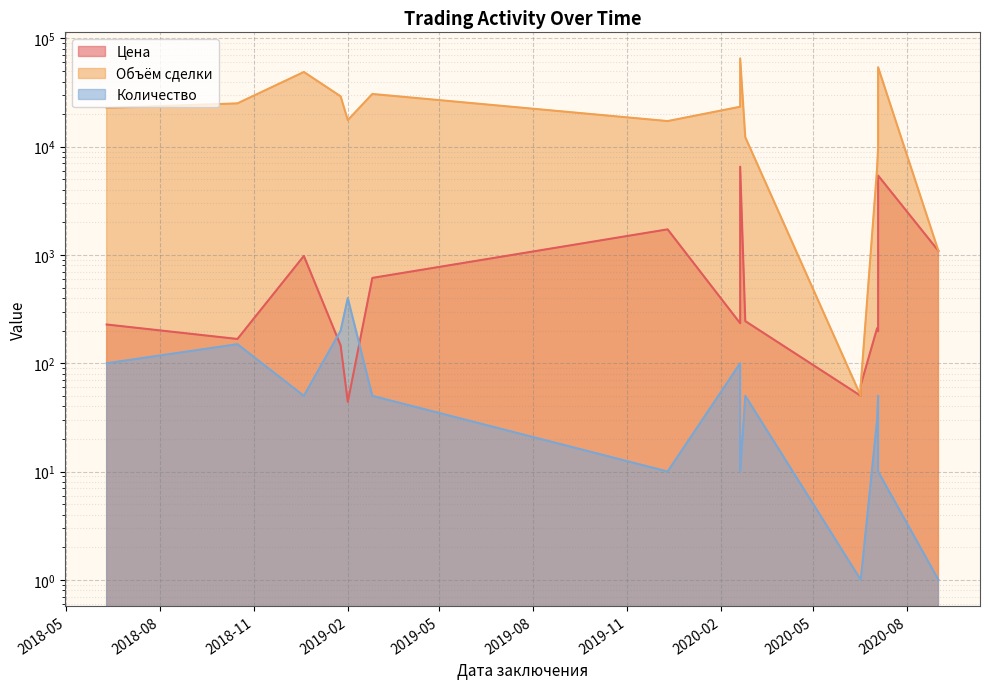

True or false: Цена and Объём сделки intersect in this chart.

False